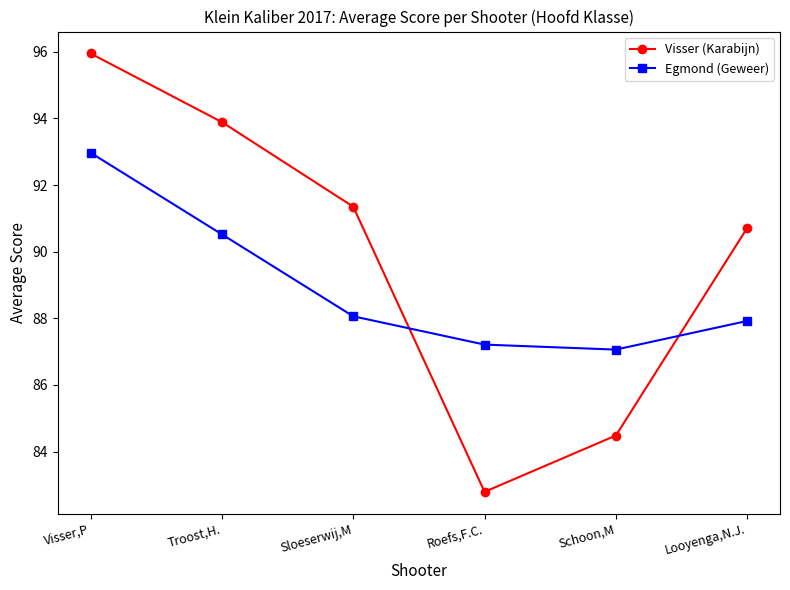

What is the average value of the Visser (Karabijn) series?

89.9